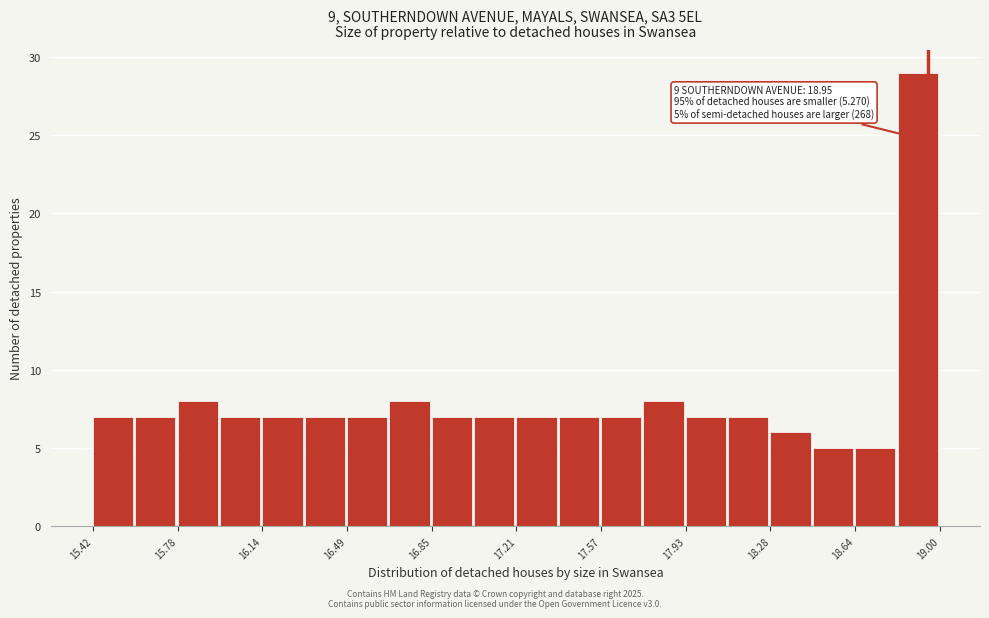

Read against the x-axis, roughly where is the centre of the tallest bar?

18.90